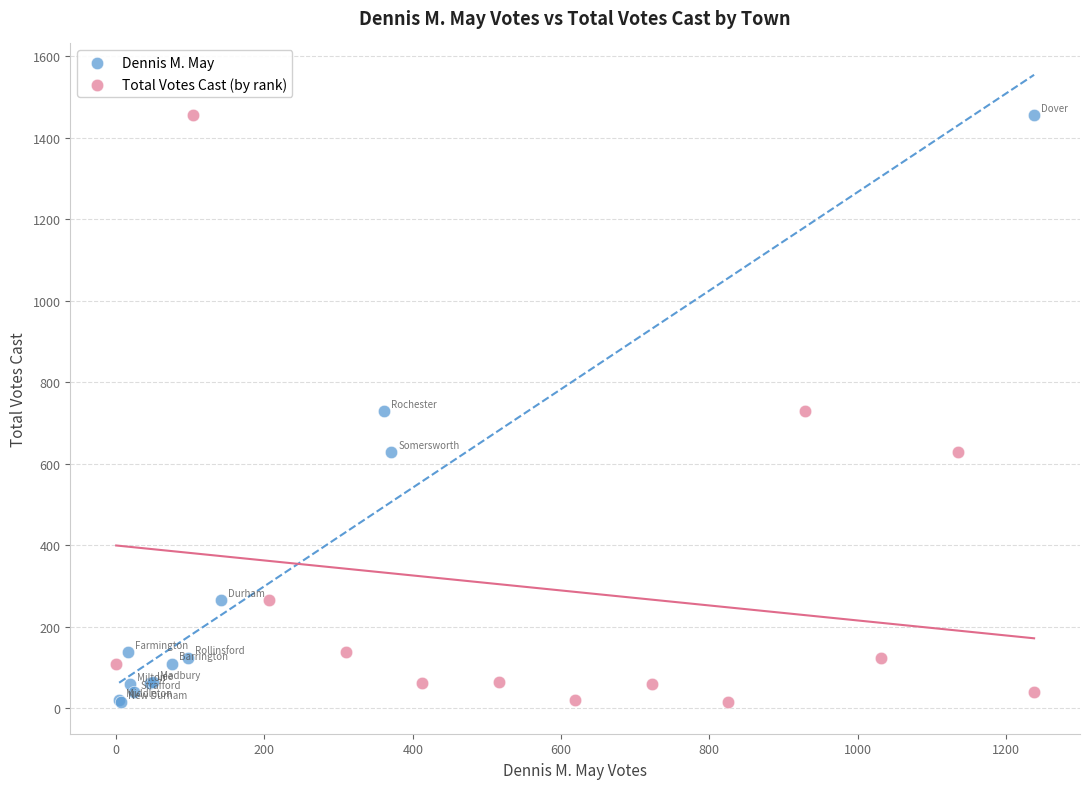

What are all the series names shown in the legend?

Dennis M. May, Total Votes Cast (by rank)